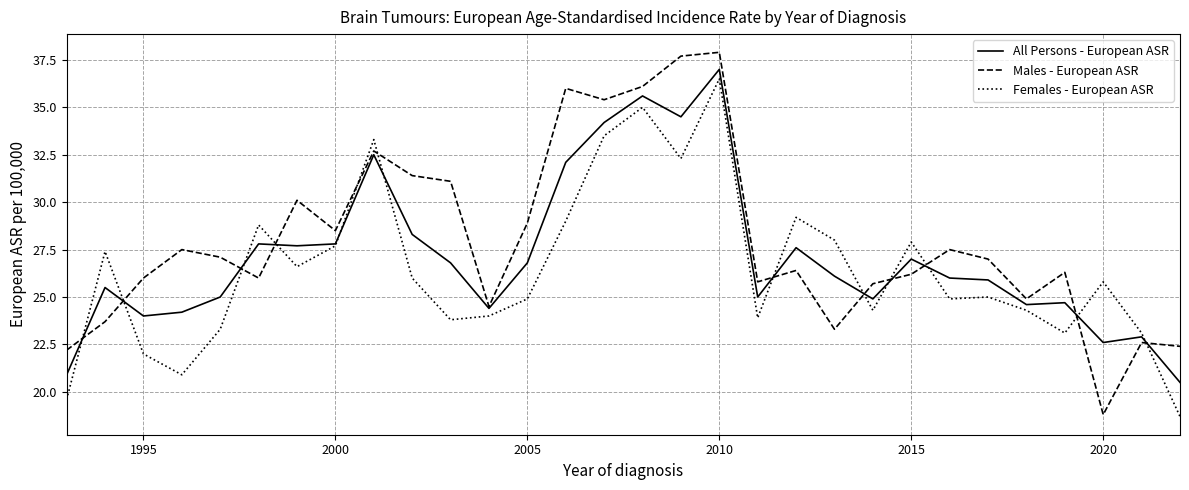

How many times do Females - European ASR and Males - European ASR cross each other?

12